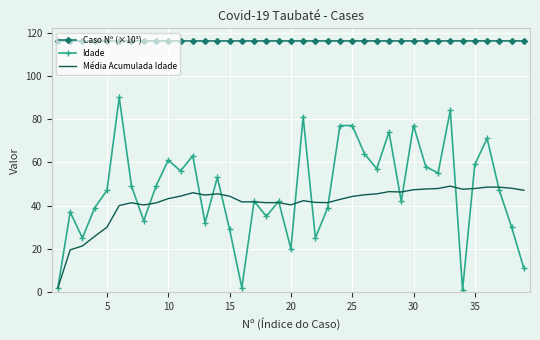

Count the number of categories in the chart.

39